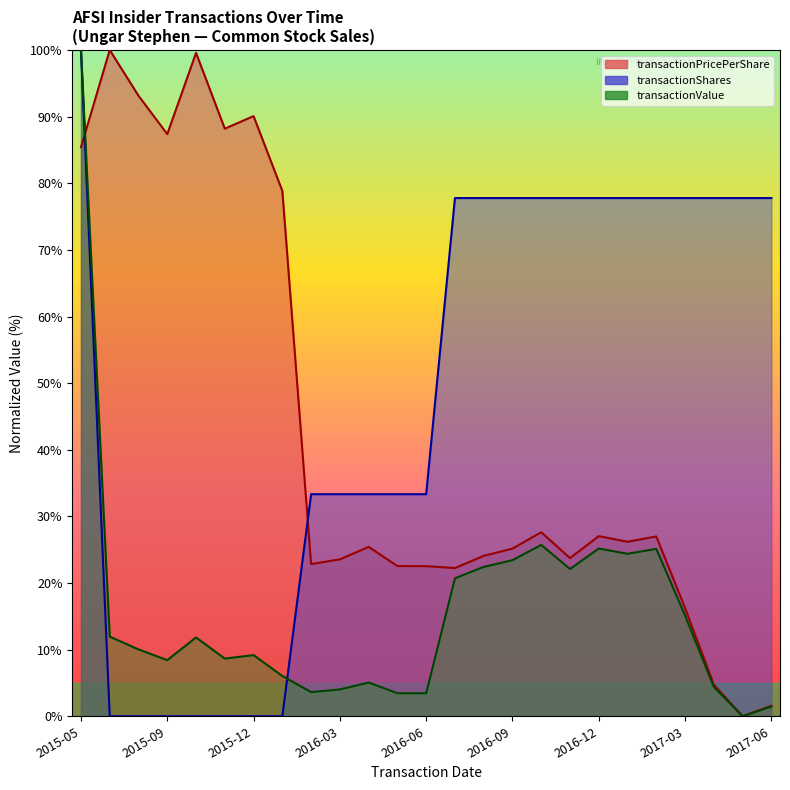

Count the number of categories in the chart.

25